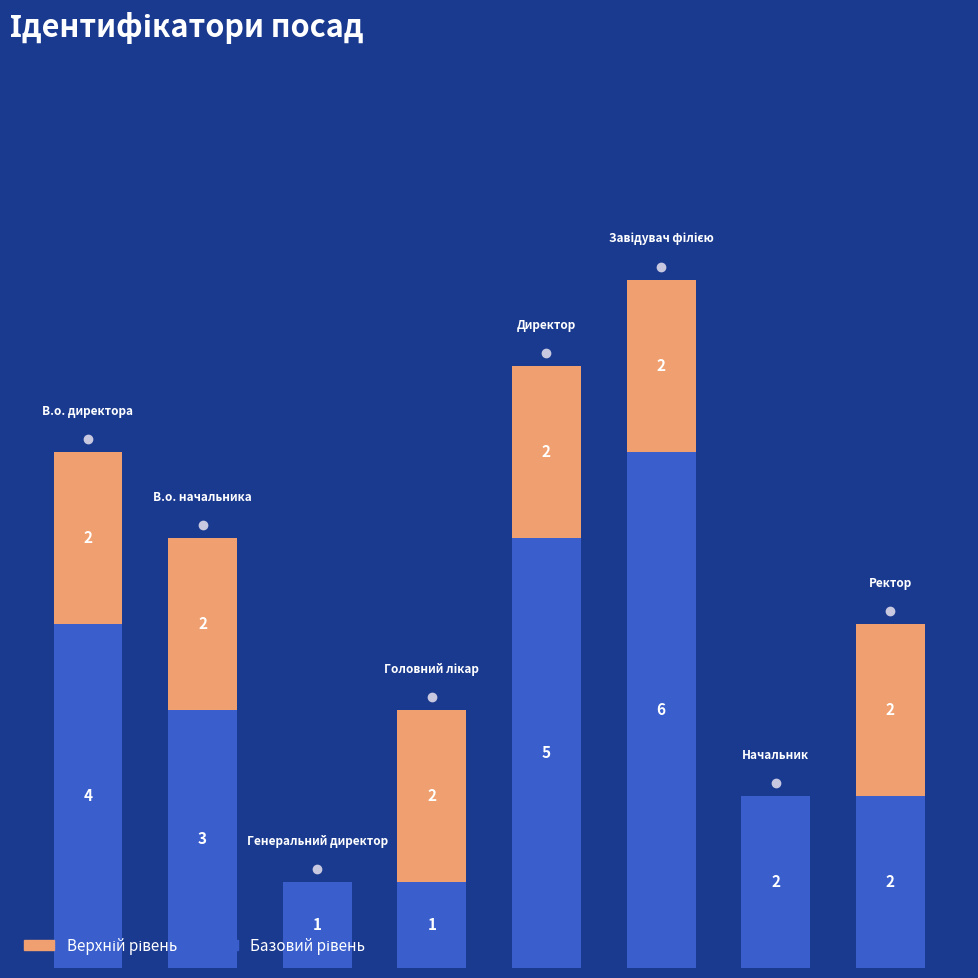

Does the chart contain stacked bars?

Yes